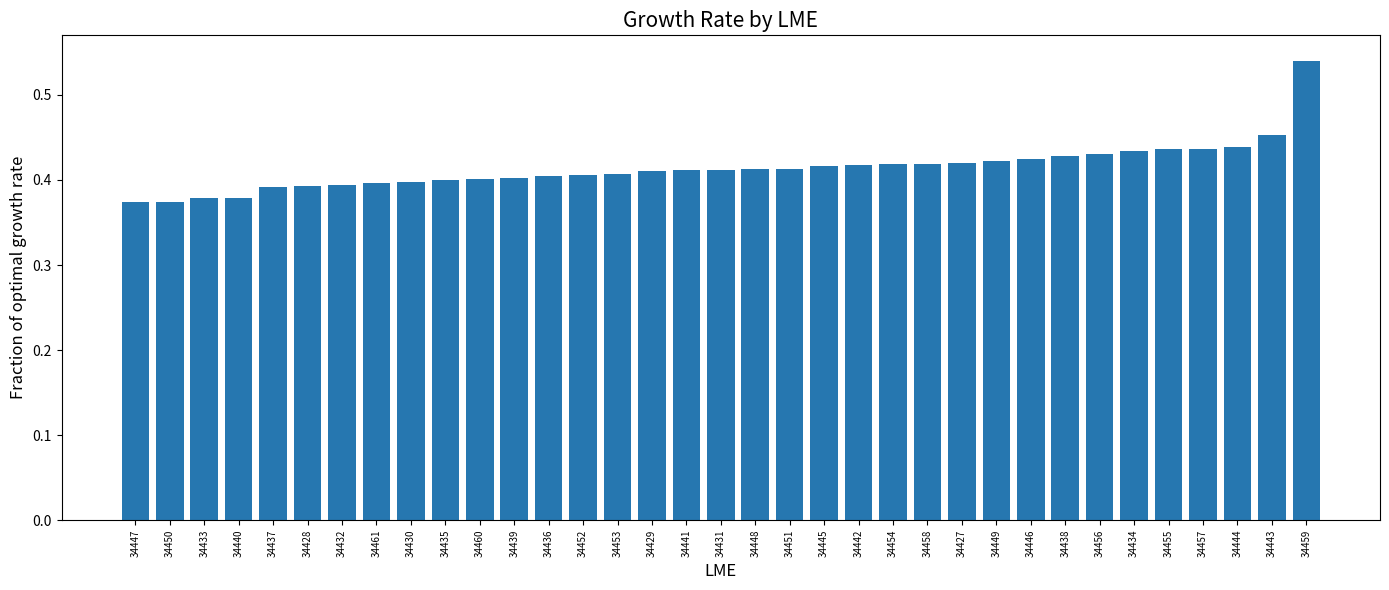

What is the label of the 8th bar from the left?

34461